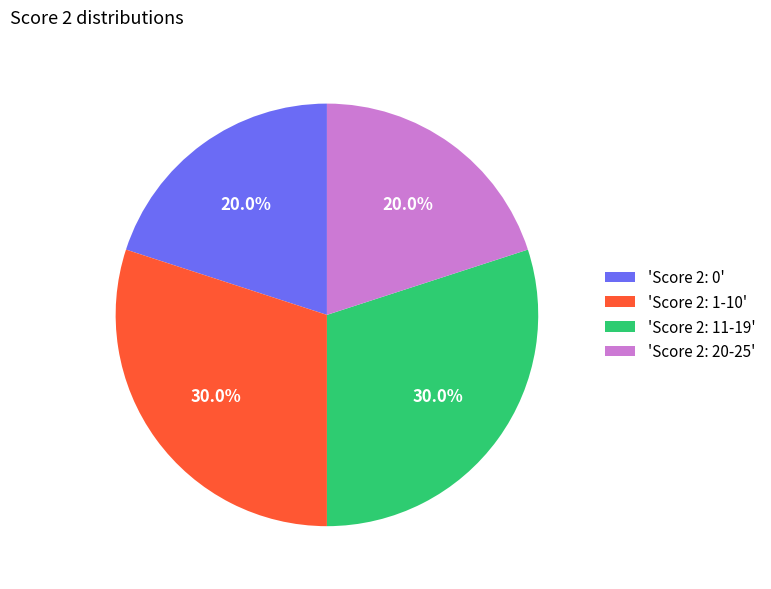

Approximately how many times larger is the value at 'Score 2: 1-10' compared to 'Score 2: 0'?

1.5